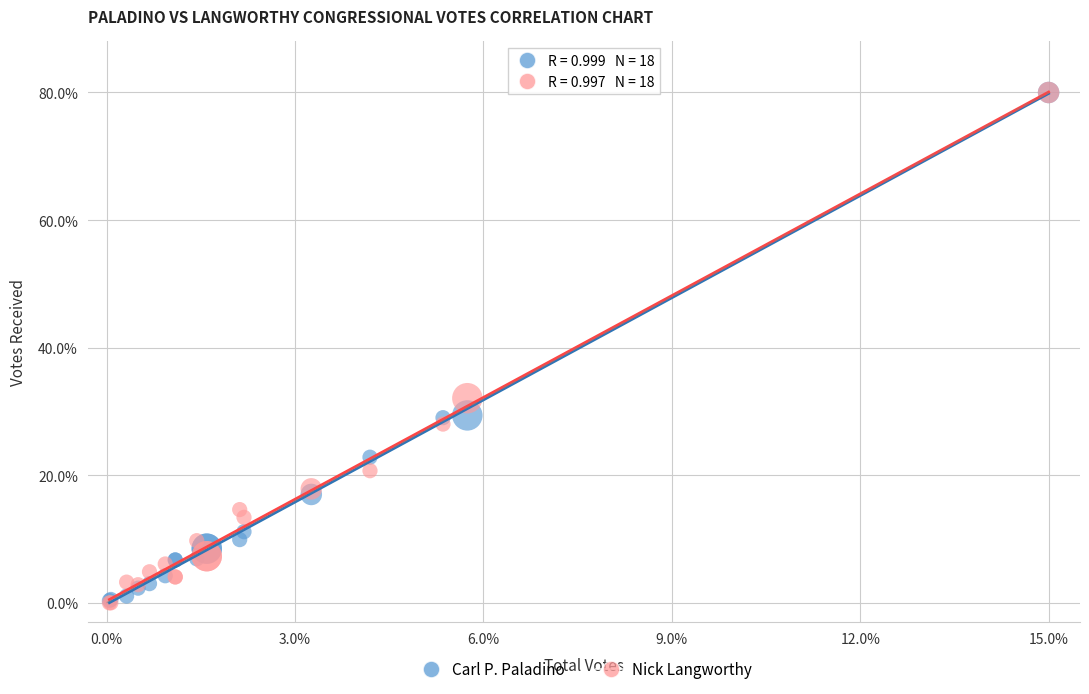

In the Carl P. Paladino series, what Y value is closest to 40?

29.4